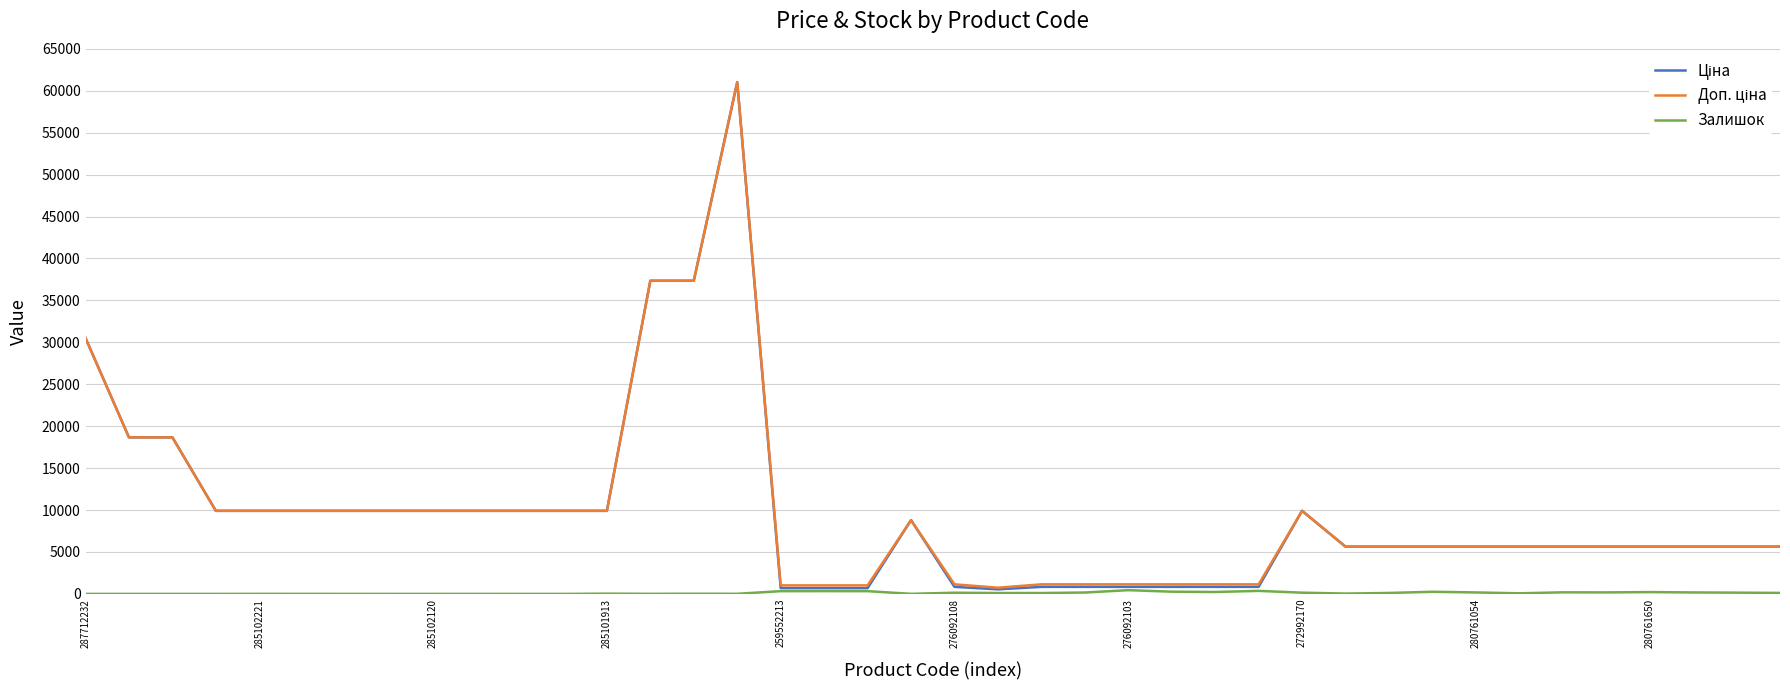

At which label is Ціна closest to 30786?

287712232